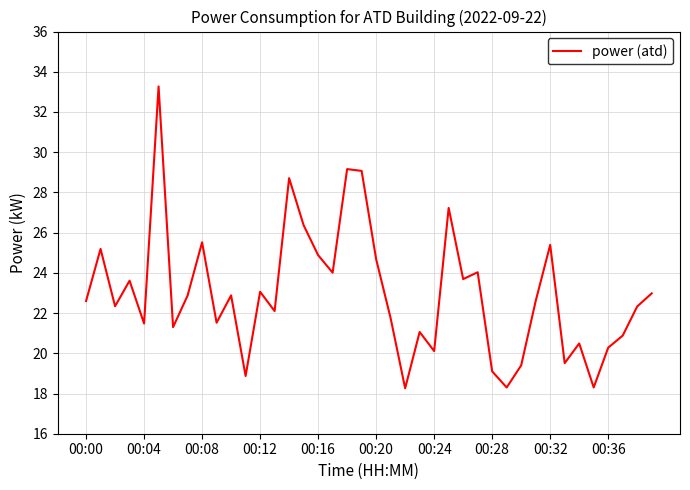

True or false: the data has more than 1 interior local peaks.

True